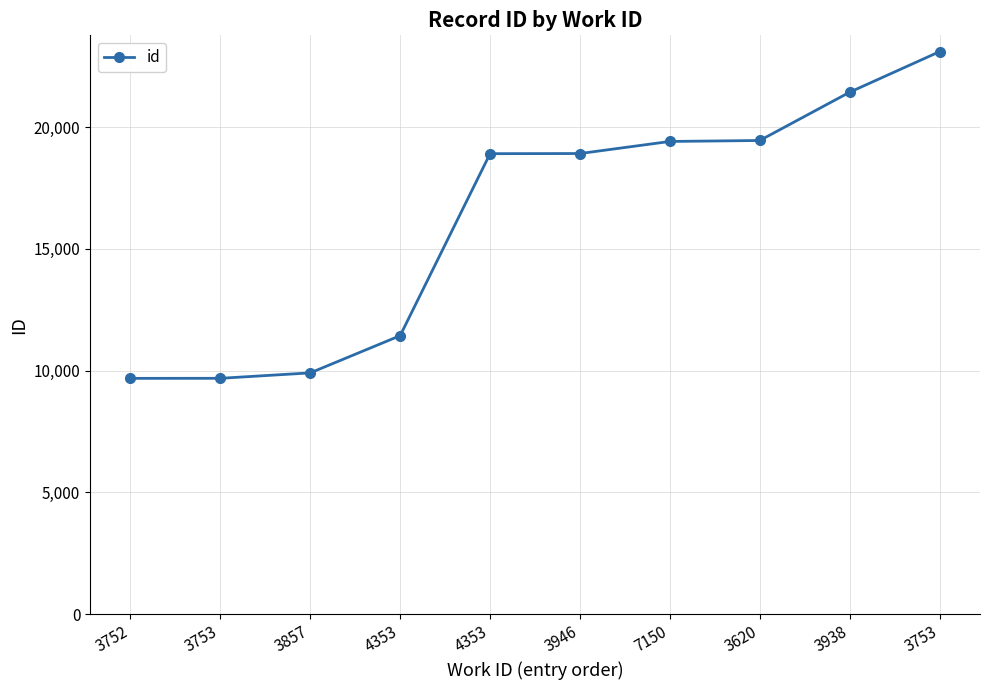

How many data points are less than 18910?

5